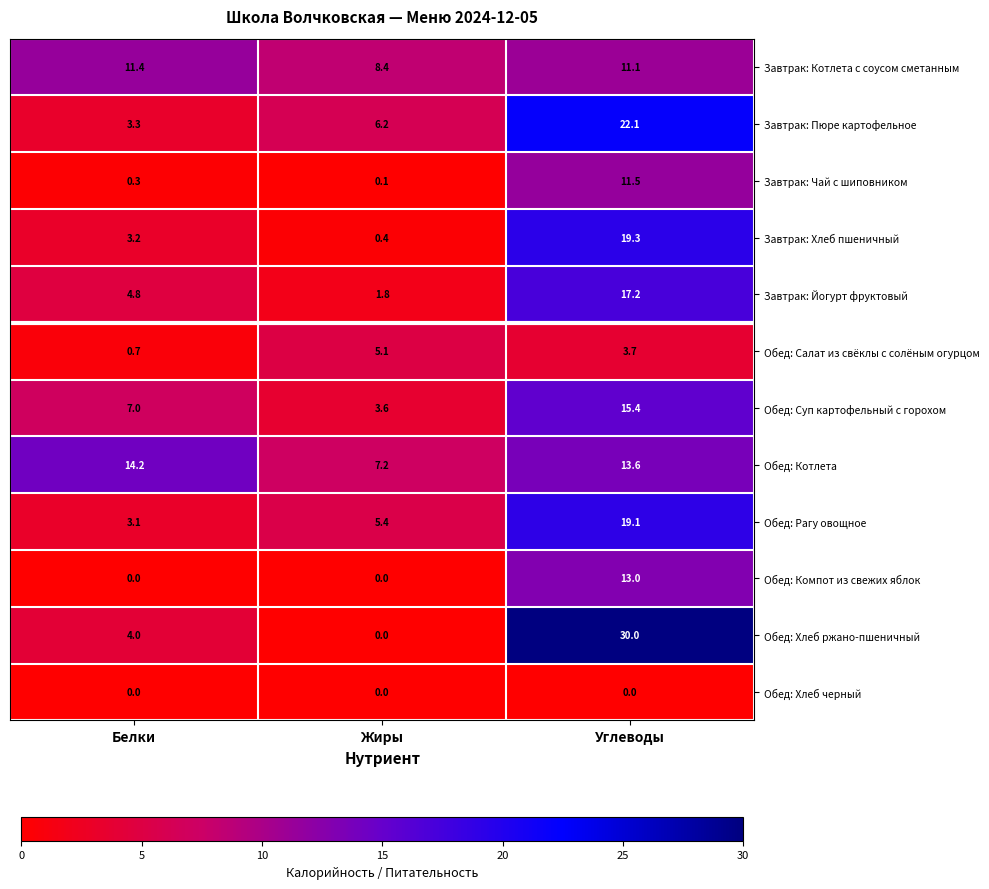

Which series has the largest range (max minus min)?

Обед: Хлеб ржано-пшеничный